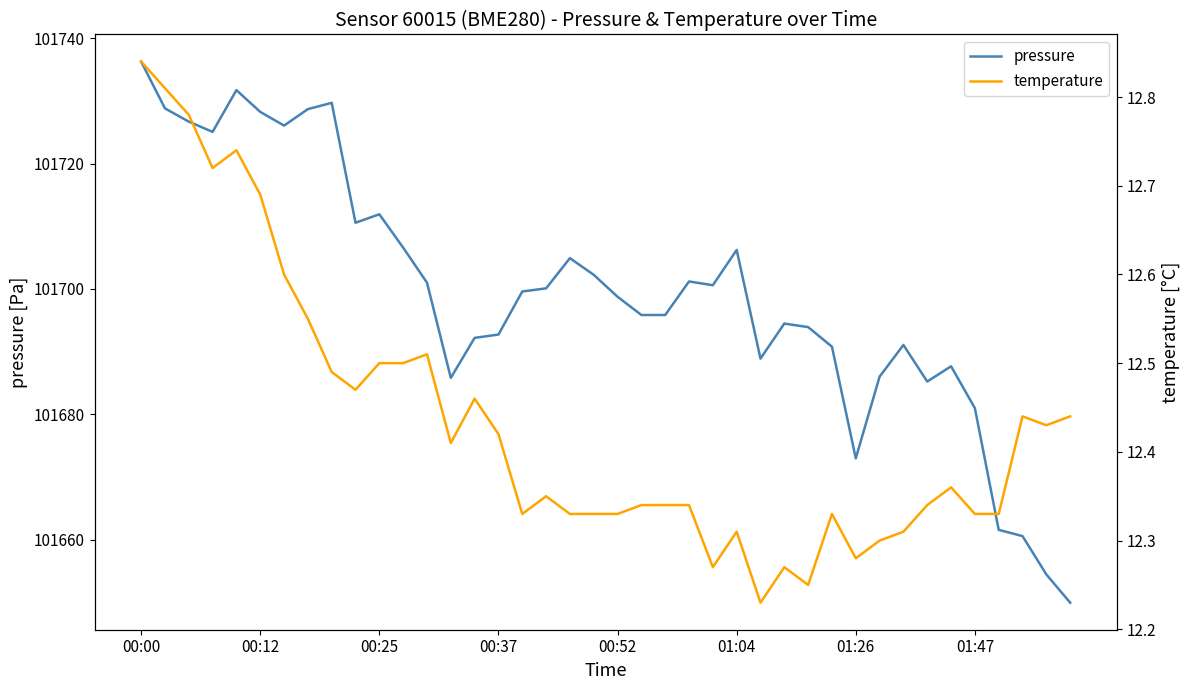

The value of pressure at 01:47 is 182583.6. True or false?

False